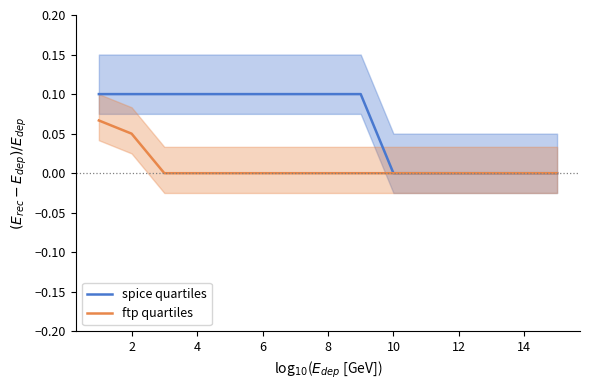

What is the difference between the highest and lowest values at 4?

0.1